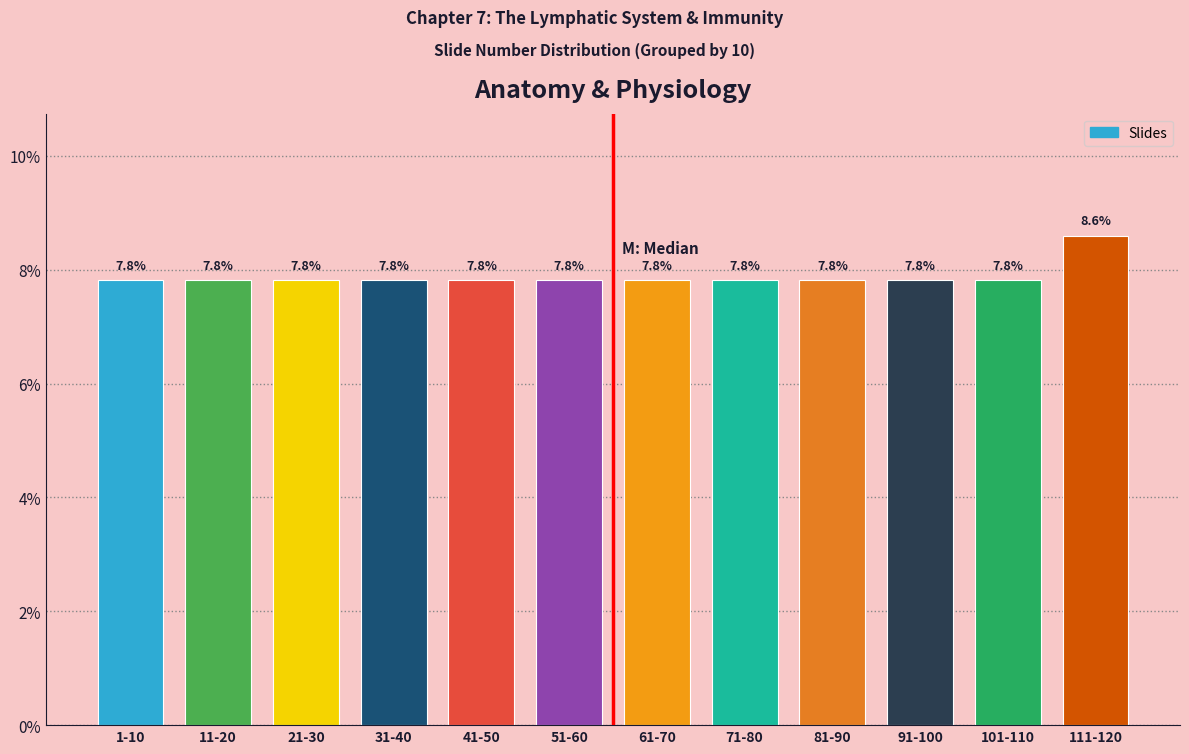

Reading left to right, extract all data points from this chart.

1-10=7.8	11-20=7.8	21-30=7.8	31-40=7.8	41-50=7.8	51-60=7.8	61-70=7.8	71-80=7.8	81-90=7.8	91-100=7.8	101-110=7.8	111-120=8.6